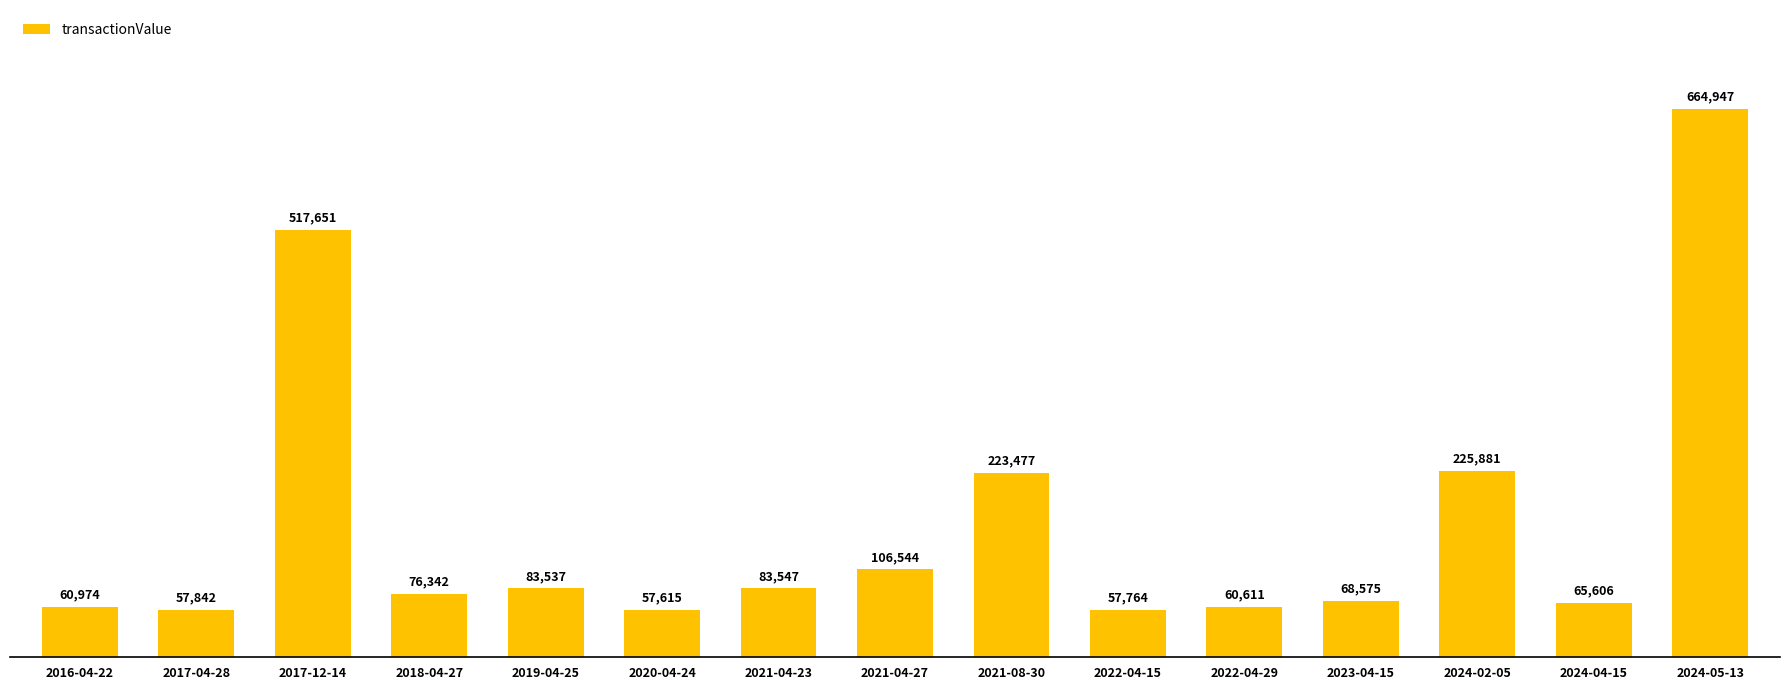

What is the difference between the values at 2016-04-22 and 2024-02-05?

164907